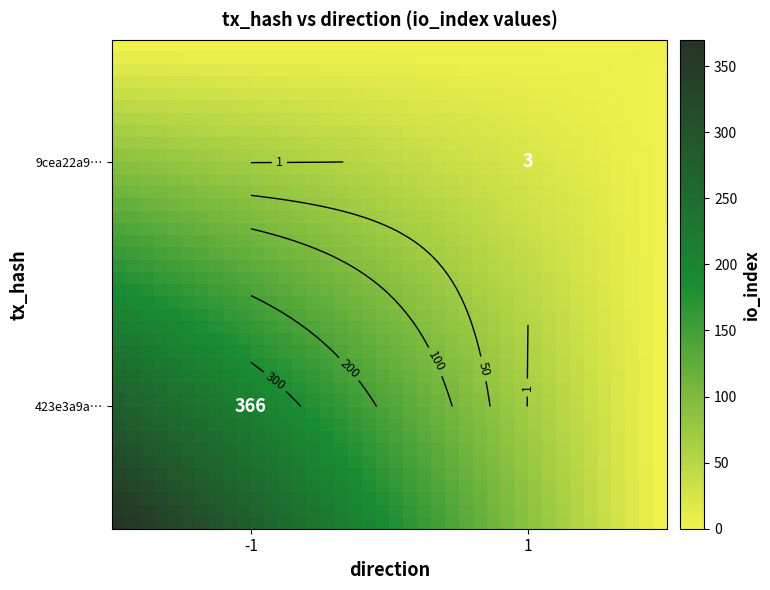

How many categories are shown in the chart?

40